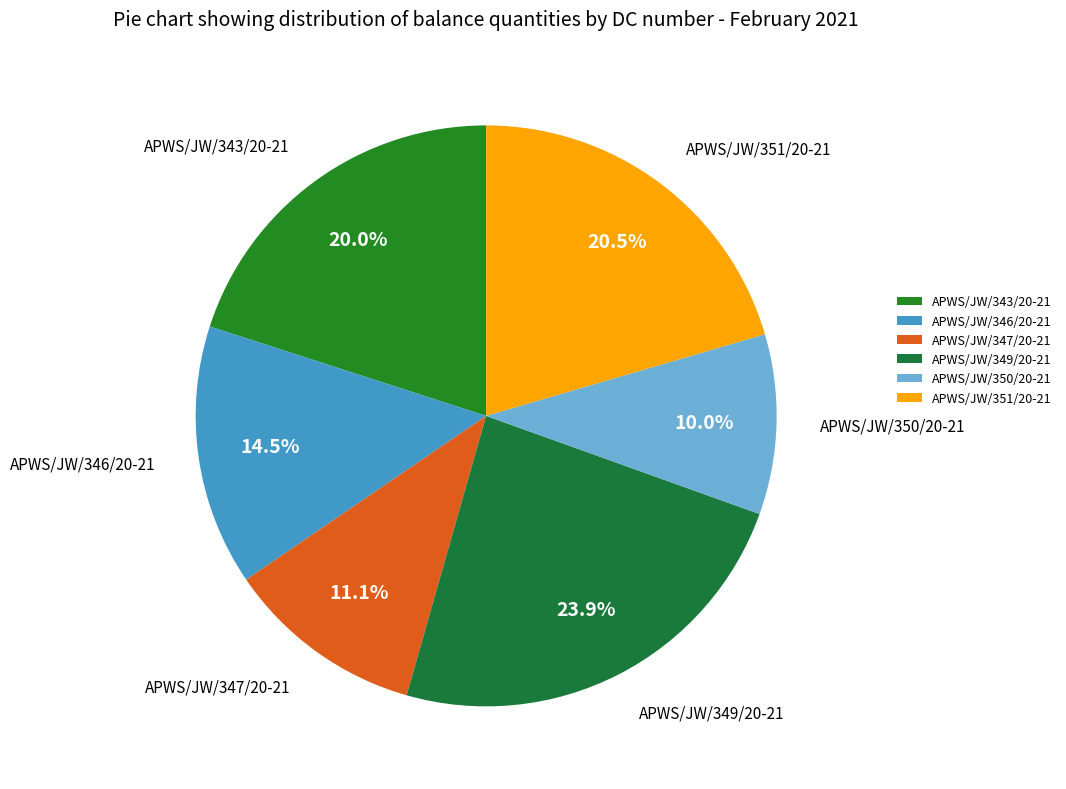

How many slices are in this pie chart?

6